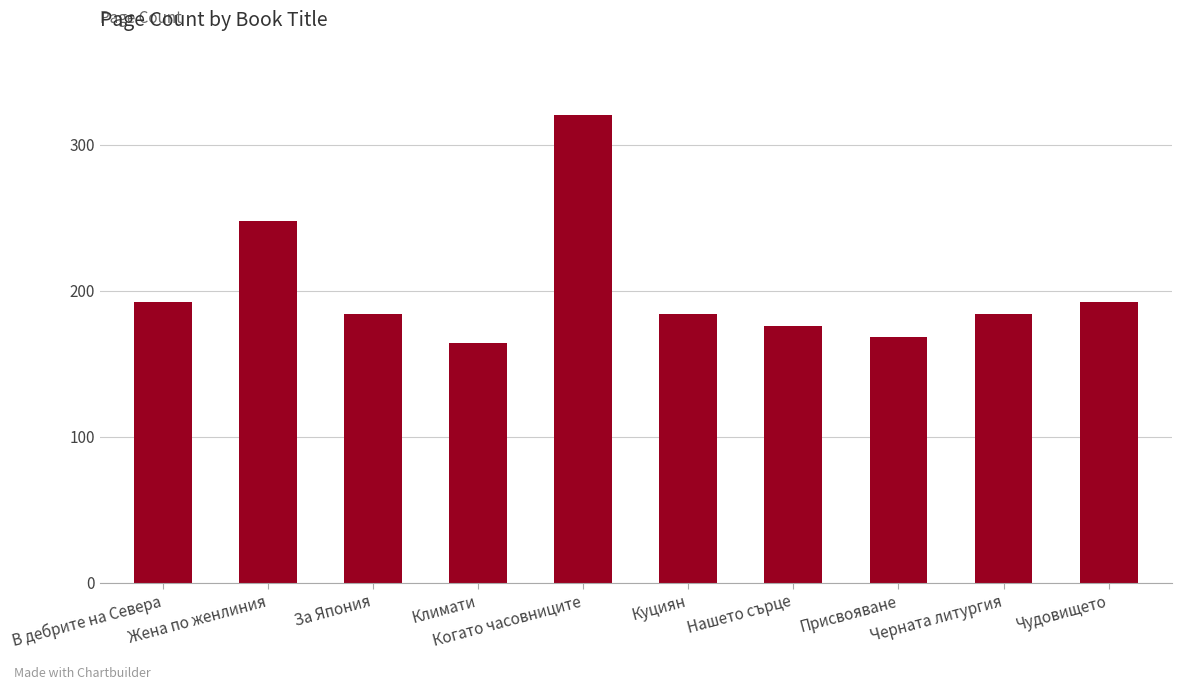

How many bars are there in total?

10